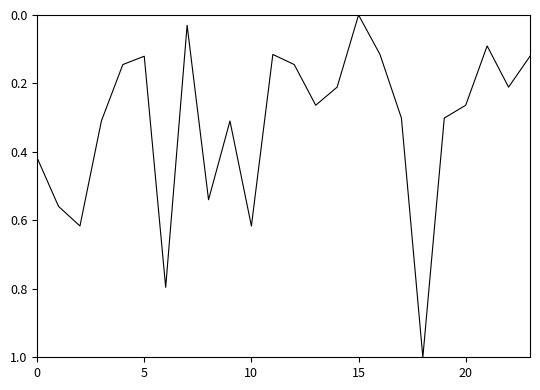

What is the greatest value displayed?

1.0